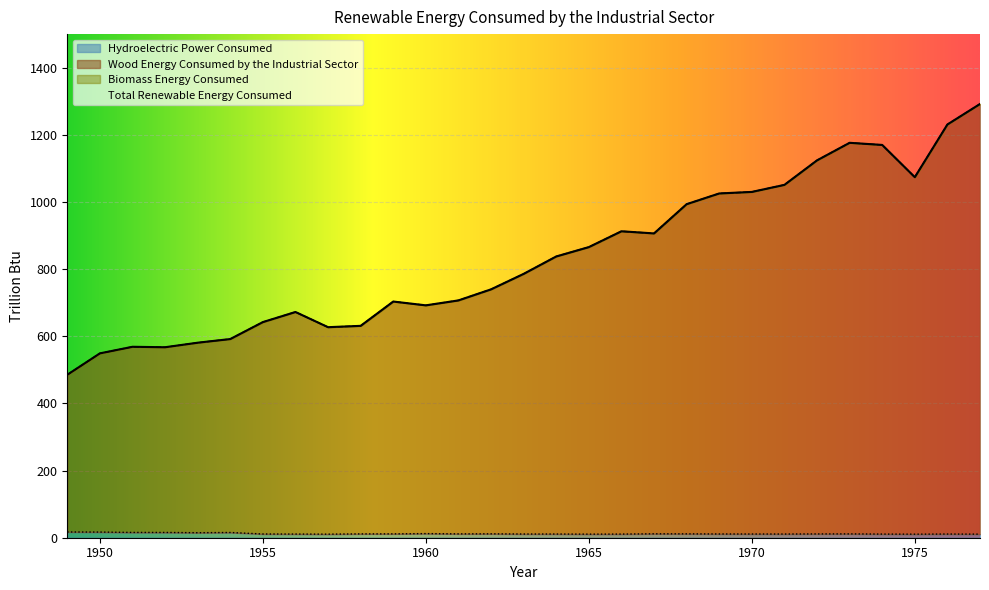

Reading left to right, extract all data points from this chart.

Wood Energy Consumed by the Industrial Sector: 485.4	549.1	568.7	567.4	580.9	591.8	642.3	672.4	627.1	631.1	703.5	692.2	706.9	739.8	785.9	837.7	865.6	912.8	906.4	993.5	1025.4	1030.0	1051.0	1124.0	1176.3	1169.9	1073.9	1230.9	1291.9
Biomass Energy Consumed: 485.4	549.1	568.7	567.4	580.9	591.8	642.3	672.4	627.1	631.1	703.5	692.2	706.9	739.8	785.9	837.7	865.6	912.8	906.4	993.5	1025.4	1030.0	1051.0	1124.0	1176.3	1169.9	1073.9	1230.9	1291.9
Hydroelectric Power Consumed: 17.1	16.9	15.8	15.7	15.0	15.6	11.1	10.9	10.7	11.4	11.5	12.3	11.5	11.6	11.0	11.0	10.7	10.9	11.7	11.5	11.2	11.1	11.0	11.3	11.4	10.8	10.6	11.0	10.7